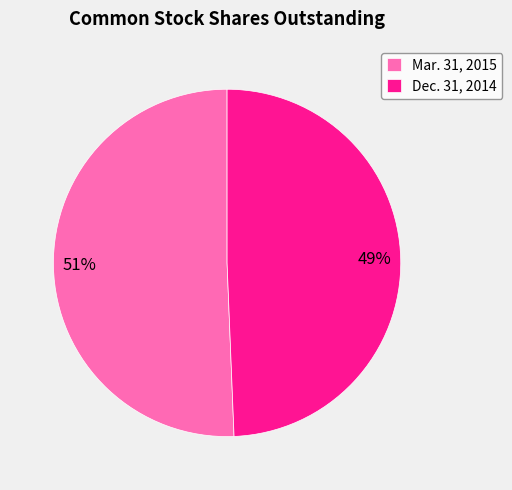

To the nearest percent, what portion does Mar. 31, 2015 represent?

51%